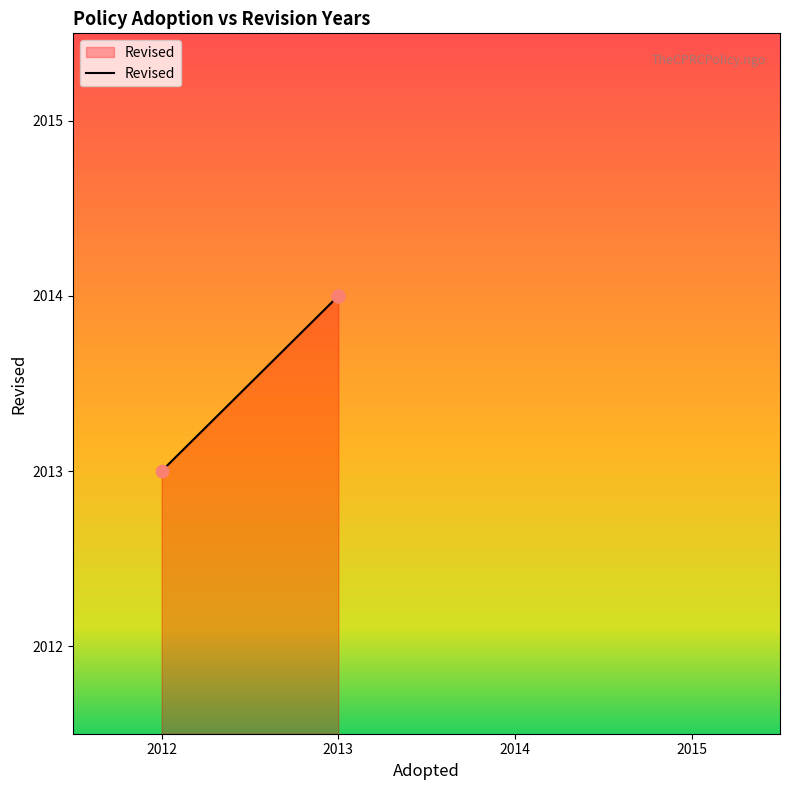

Which has a higher value, 2013 or 2013?

2013